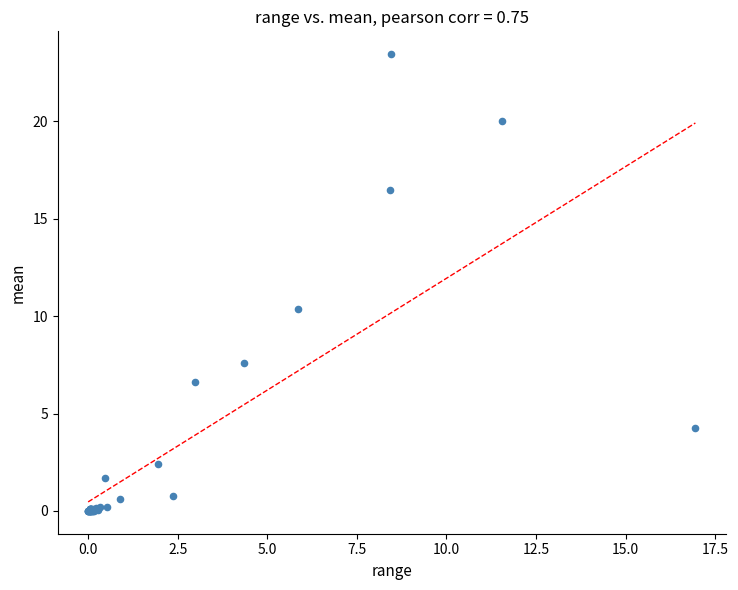

What Y value in the scatter plot is closest to 11?

10.3